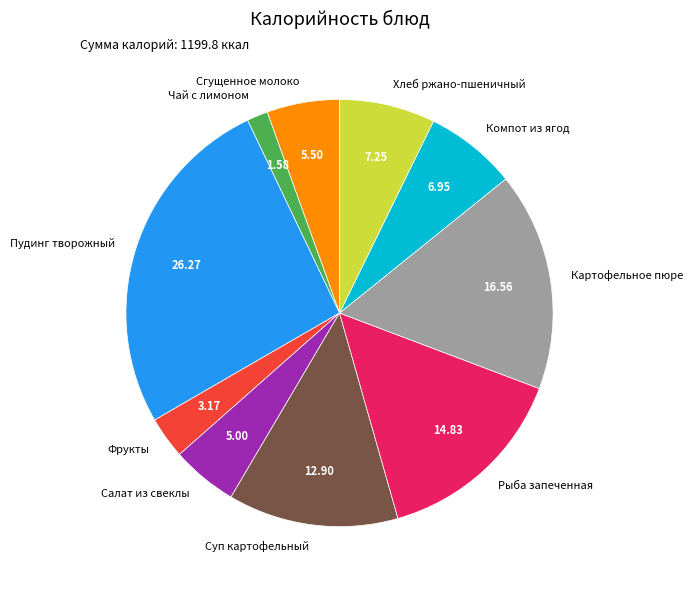

True or false: Картофельное пюре accounts for 26% of the total.

False